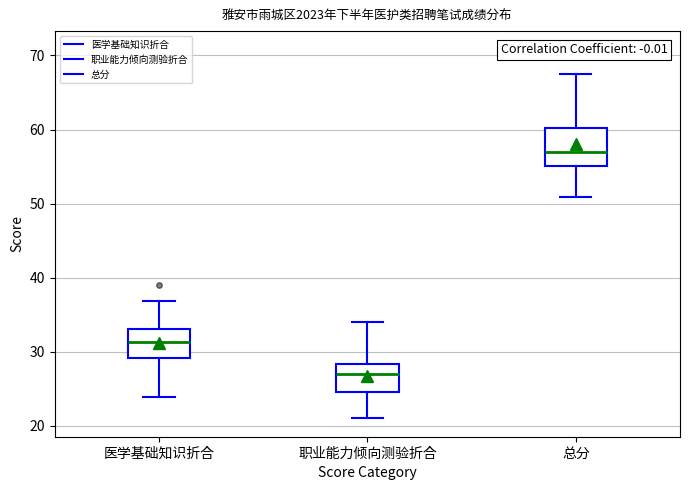

Reading left to right, read every box against the y-axis: the position of its median line, the range the box covers, and the ends of its whiskers. The values are not printed on the chart, so give them approximately, as read against the axis.

医学基础知识折合: median 31, box 29 to 33, whiskers 24 to 37
职业能力倾向测验折合: median 27, box 25 to 28, whiskers 21 to 34
总分: median 57, box 55 to 60, whiskers 51 to 68